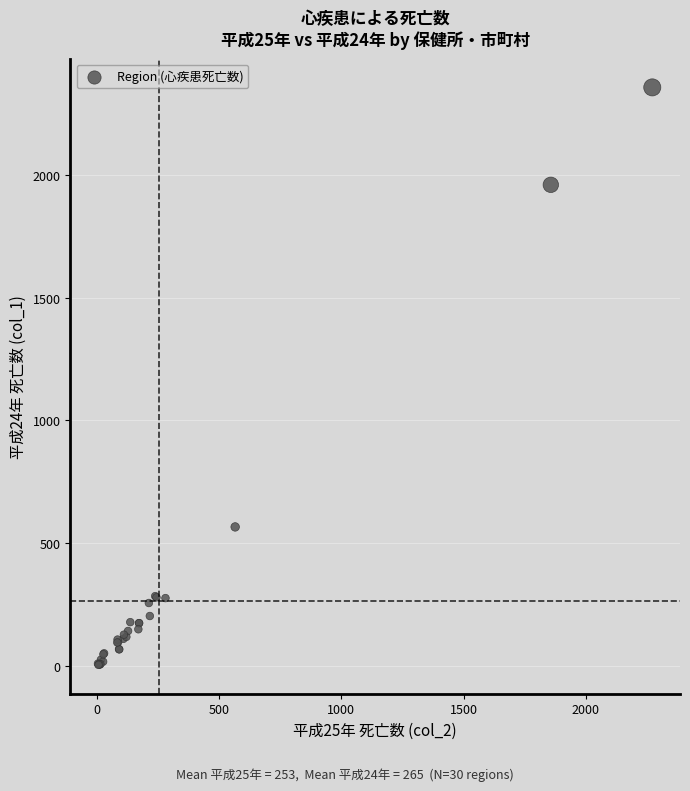

What Y value in the scatter plot is closest to 1180?

566